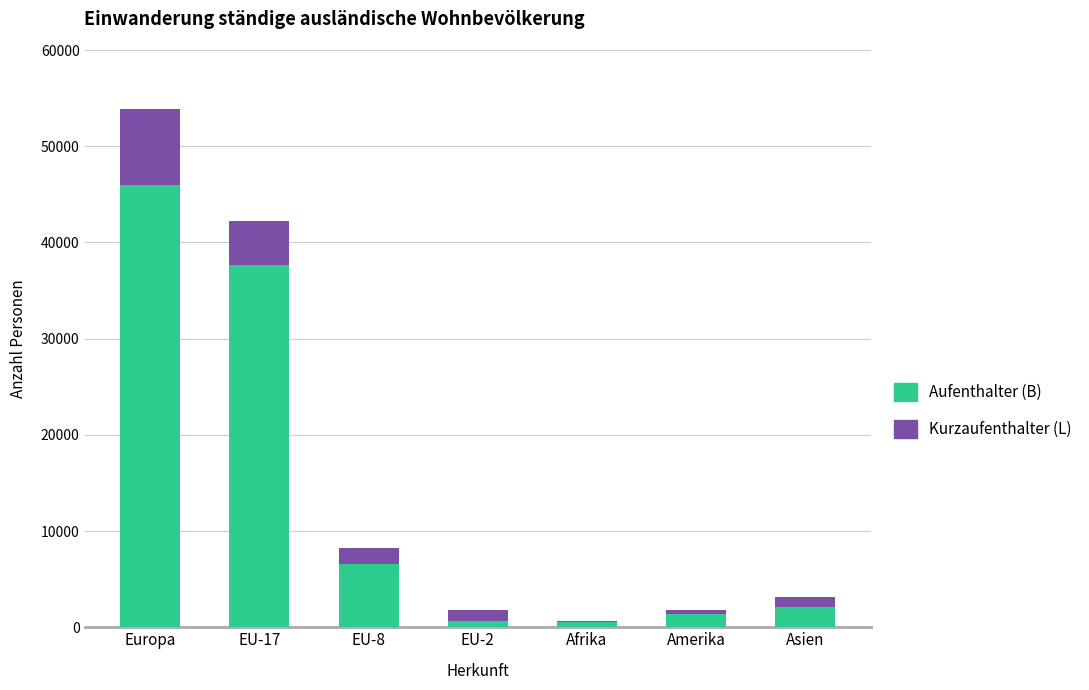

At which category is the sum across all series the highest?

Europa